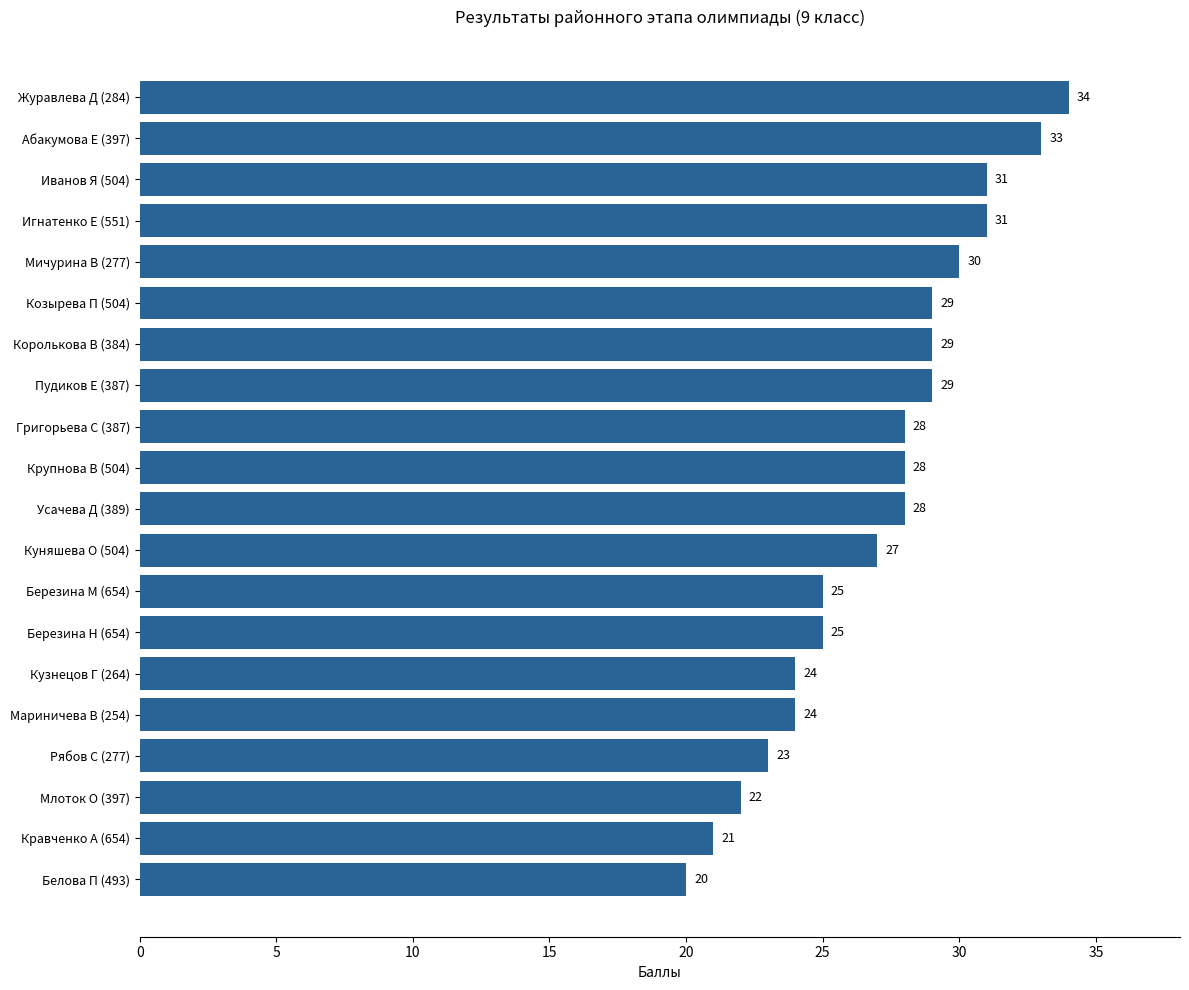

What is the ratio of the value at Крупнова В (504) to the value at Игнатенко Е (551)?

0.9